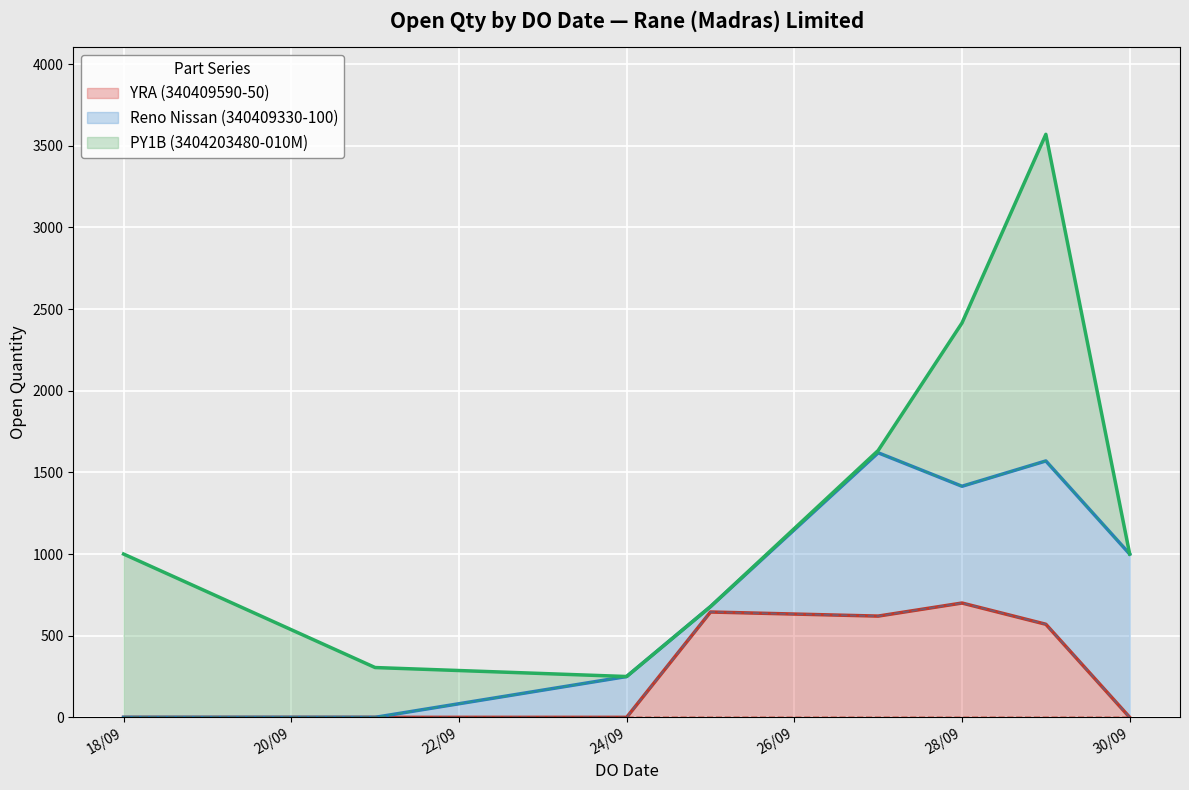

At which label does PY1B (3404203480-010M) reach its minimum?

24/09/2021